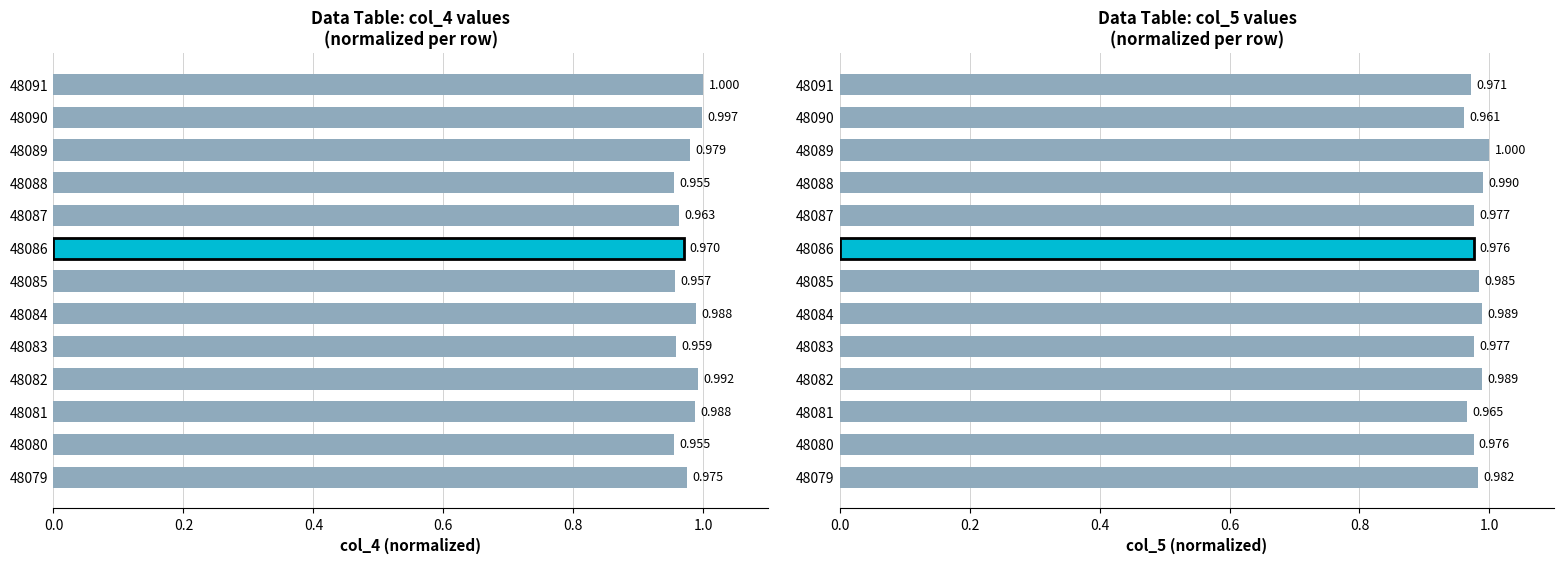

The value of col_5 (normalized) at 48080 is 1.3. True or false?

False